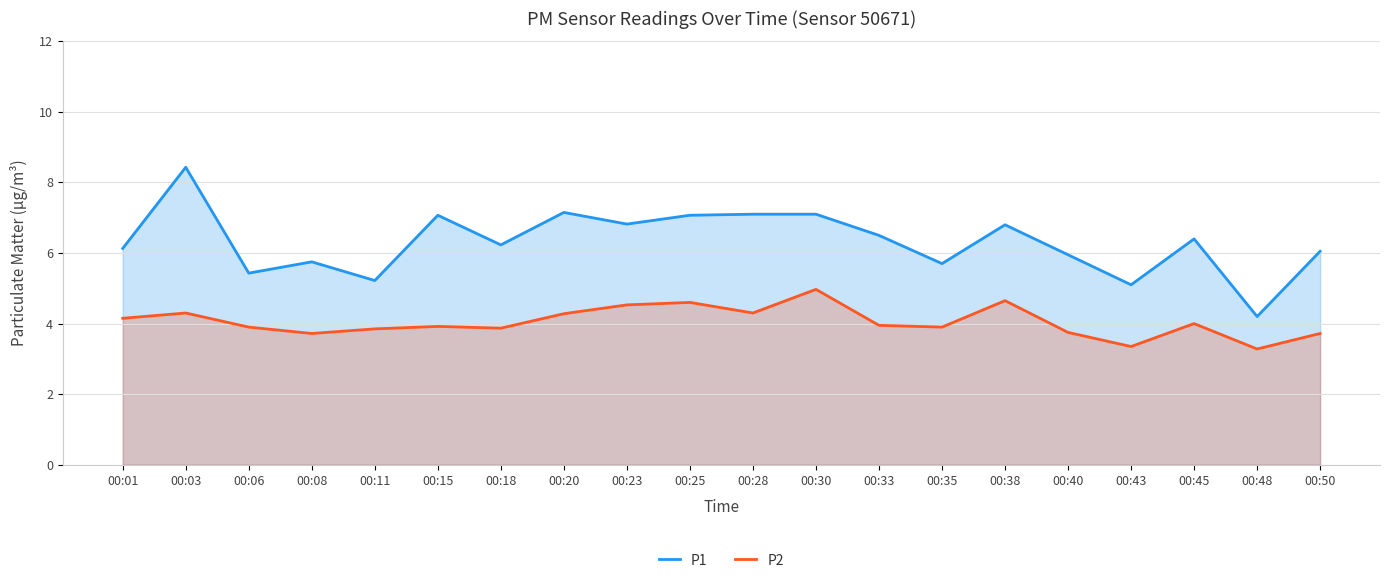

What is the total value across all series at 00:08?

9.5